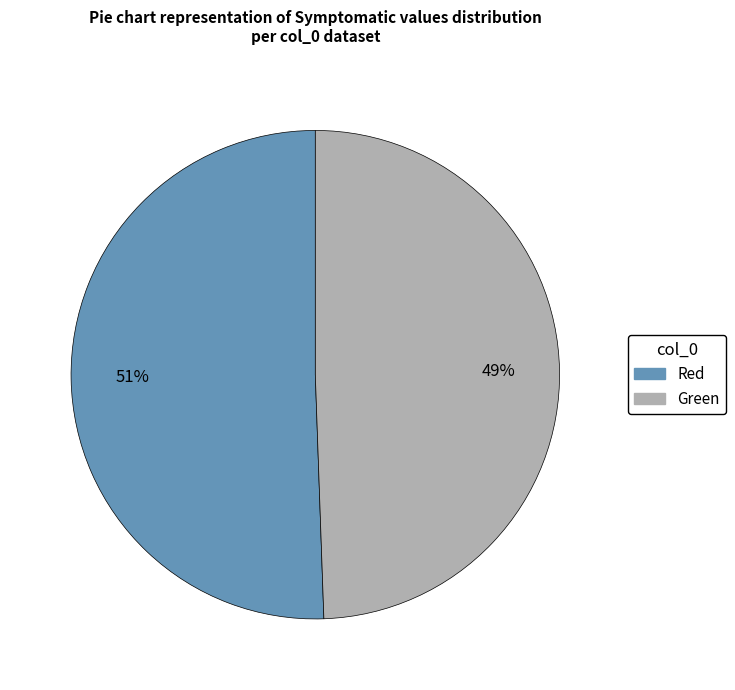

Count the number of slices in the pie.

2